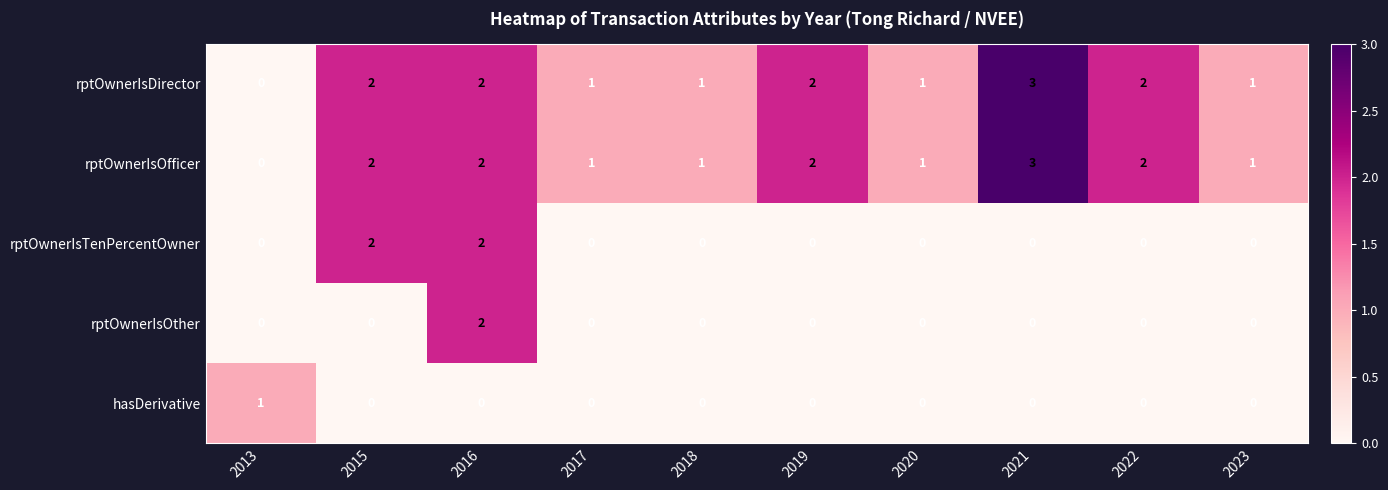

At which category is the sum across all series the highest?

2016